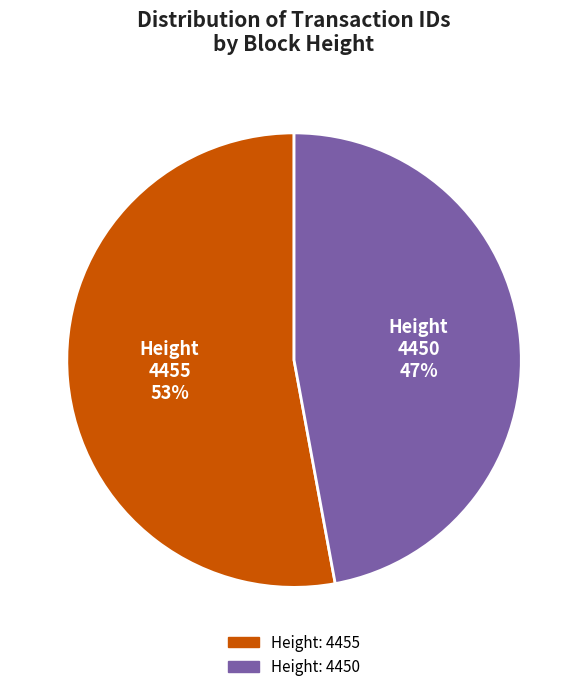

To the nearest percent, what is the average slice percentage?

50%